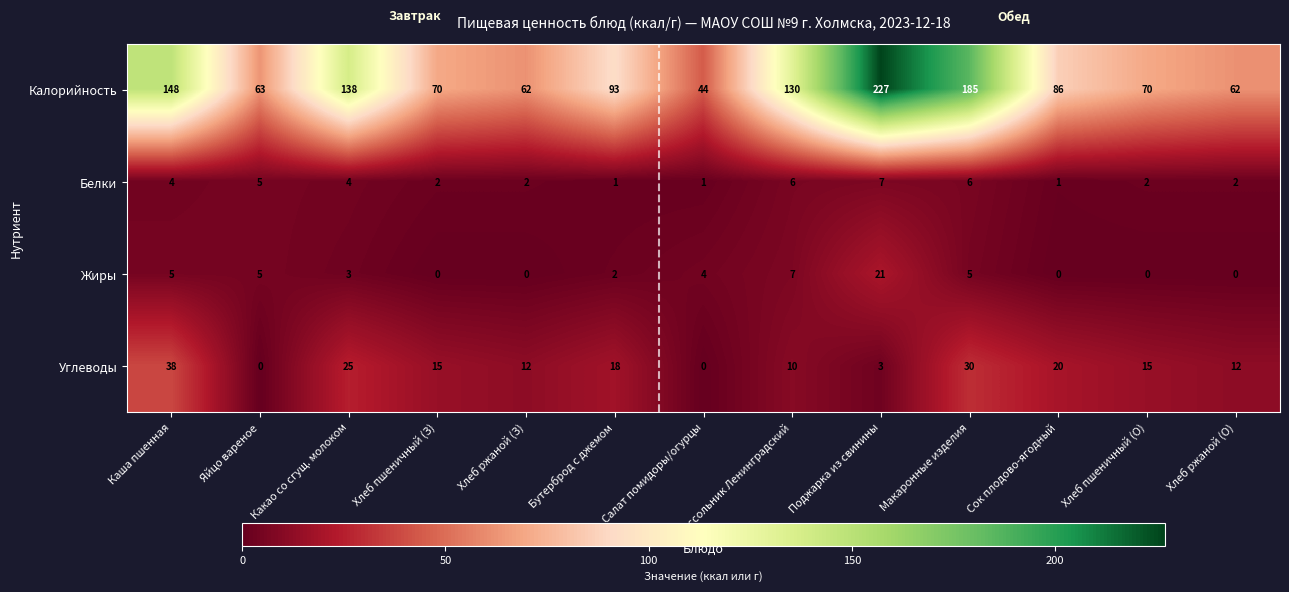

What is the difference between the highest and lowest values at Хлеб ржаной (О)?

62